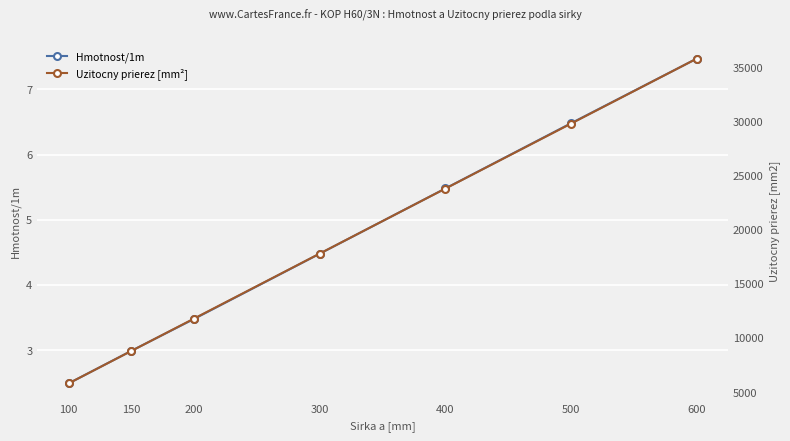

What is the approximate value of Hmotnost/1m at 100?

2.5